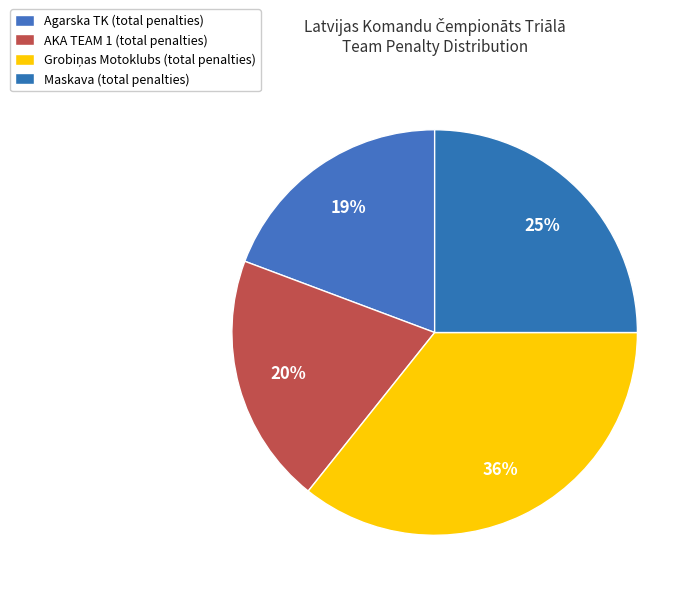

Which slice is the smallest?

Agarska TK